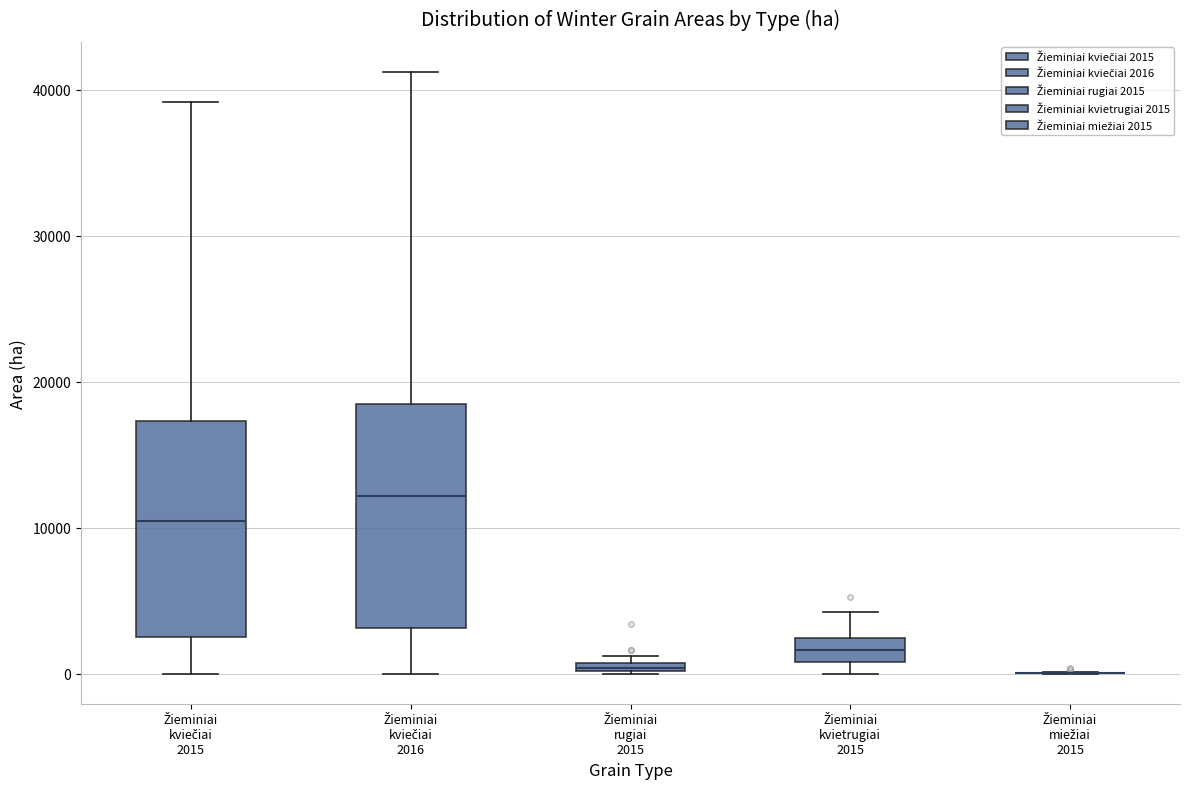

Where does the lower whisker of the box for Žieminiai kviečiai 2015 end on the y-axis? The values are not printed on the chart, so give them approximately, as read against the axis.

0